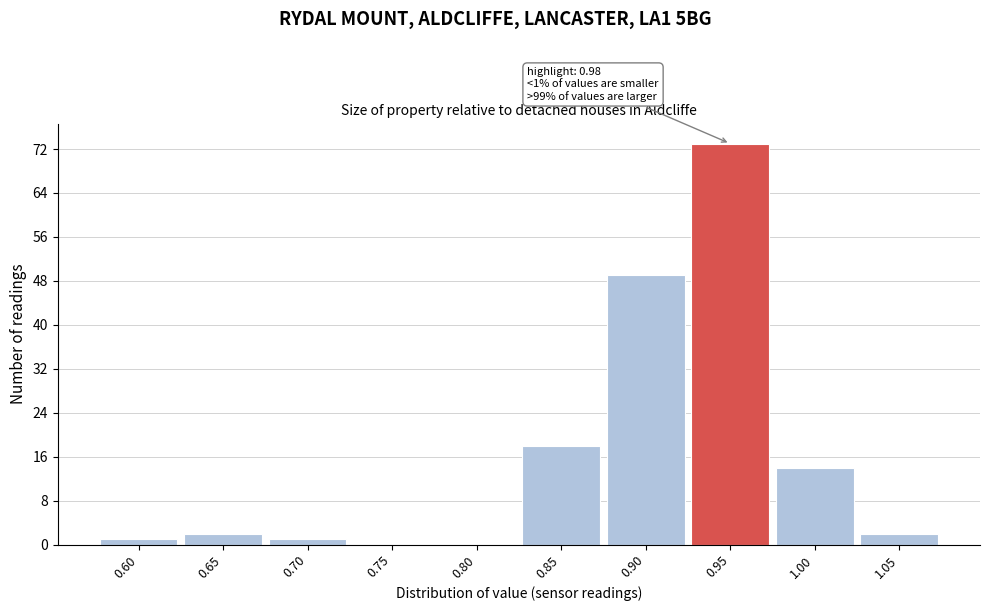

Reading right to left, list all the values displayed in this chart.

1.05=2	1.00=14	0.95=73	0.90=49	0.85=18	0.80=0	0.75=0	0.70=1	0.65=2	0.60=1